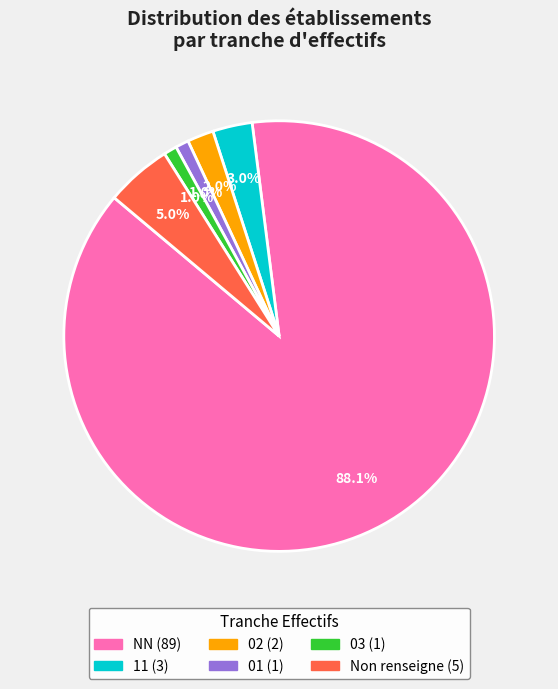

Is there a majority slice in this chart?

Yes